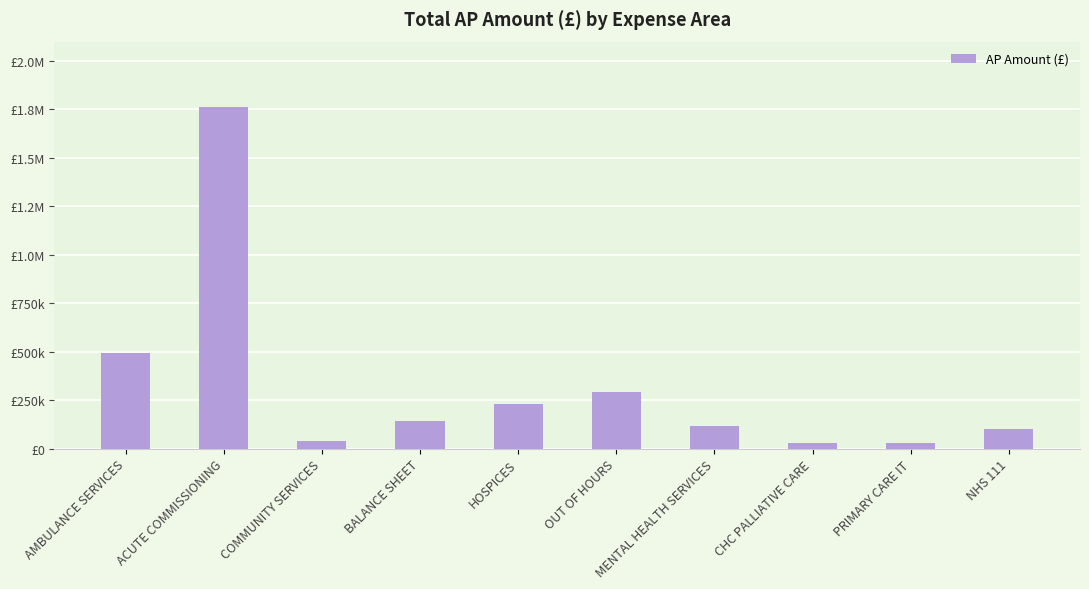

Reading right to left, extract all data points from this chart.

NHS 111=99345	PRIMARY CARE IT=29470	CHC PALLIATIVE CARE=28352	MENTAL HEALTH SERVICES=117805	OUT OF HOURS=289685	HOSPICES=228507	BALANCE SHEET=143592	COMMUNITY SERVICES=40000	ACUTE COMMISSIONING=1761291	AMBULANCE SERVICES=492672